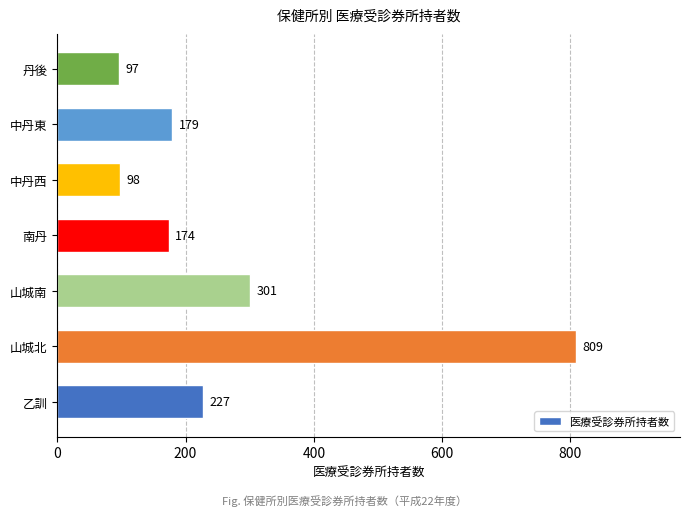

Reading bottom to top, list all the values displayed in this chart.

227	809	301	174	98	179	97